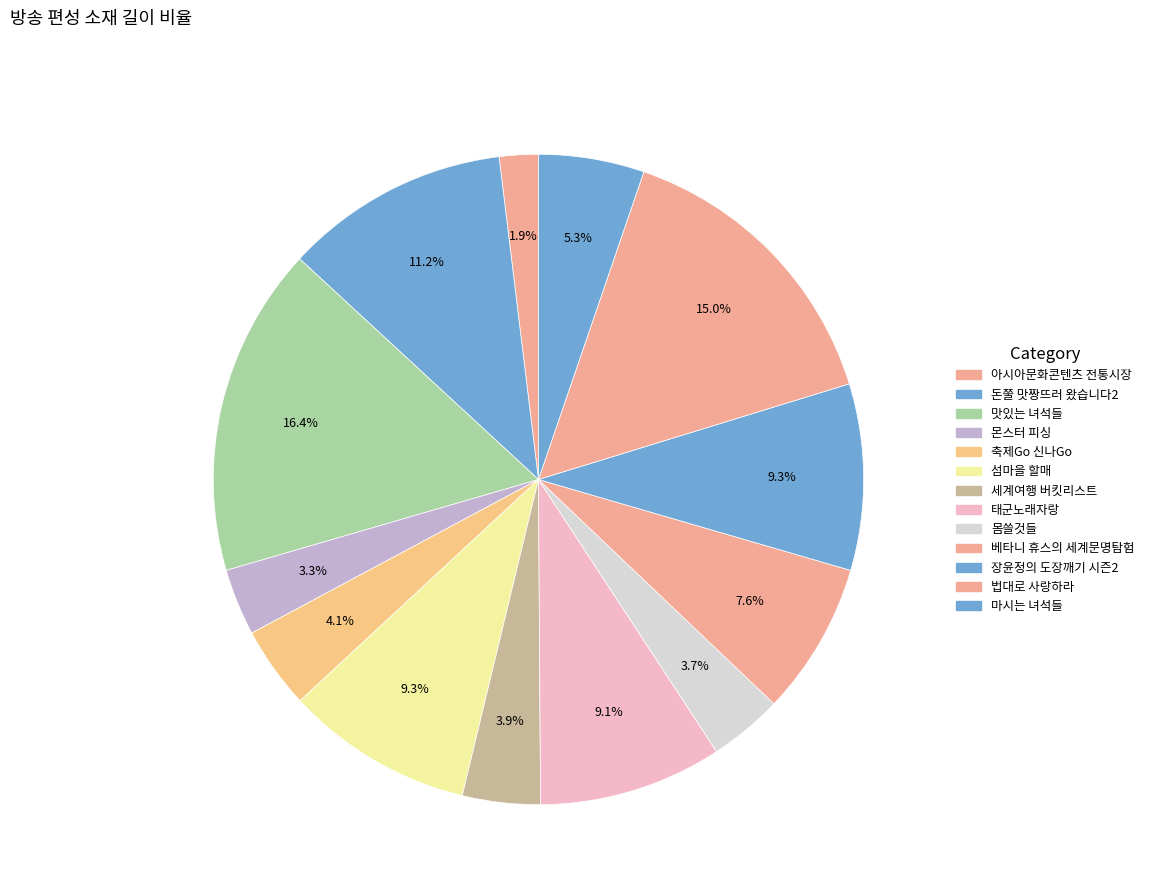

Does any single category account for the majority?

No